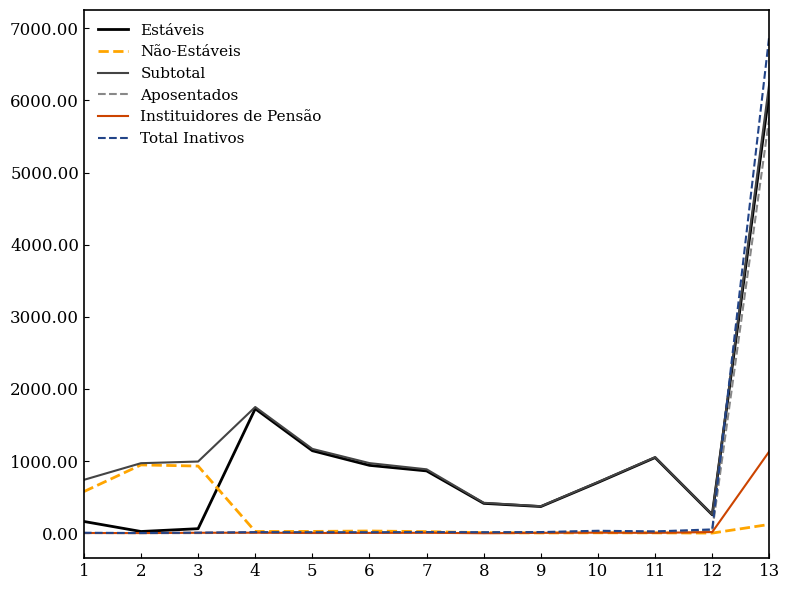

At which category is the sum across all series the highest?

13